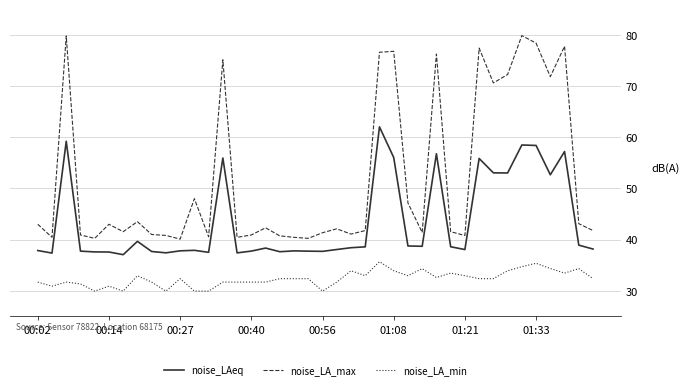

Which series has the largest total across all categories?

noise_LA_max